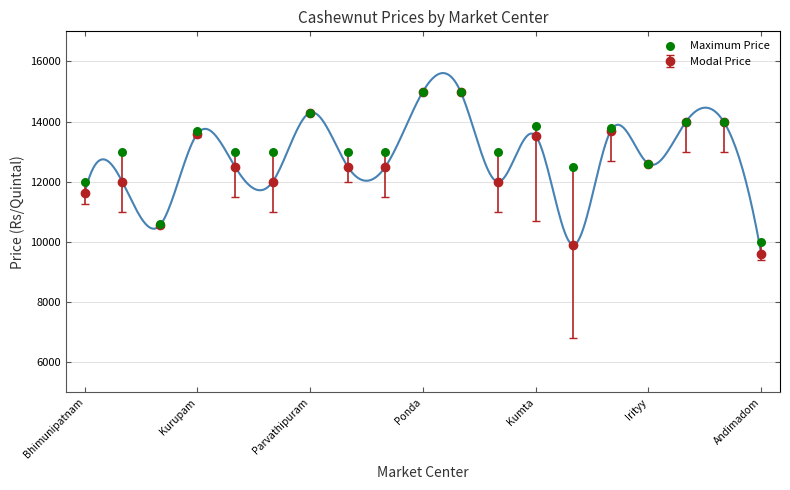

What is the change in value from 8 to 16?

+1000